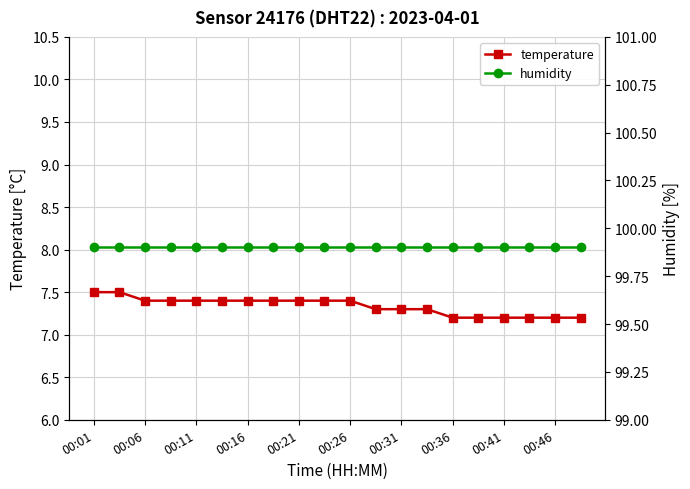

True or false: humidity and temperature cross at least once.

False